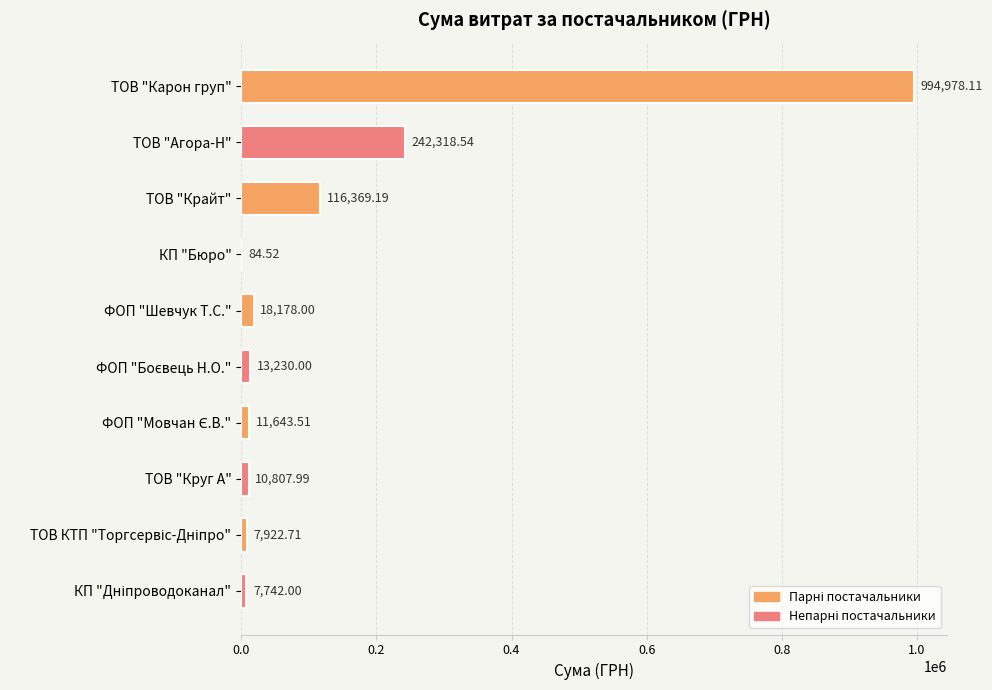

At which label is the value closest to 497531?

ТОВ "Агора-Н"